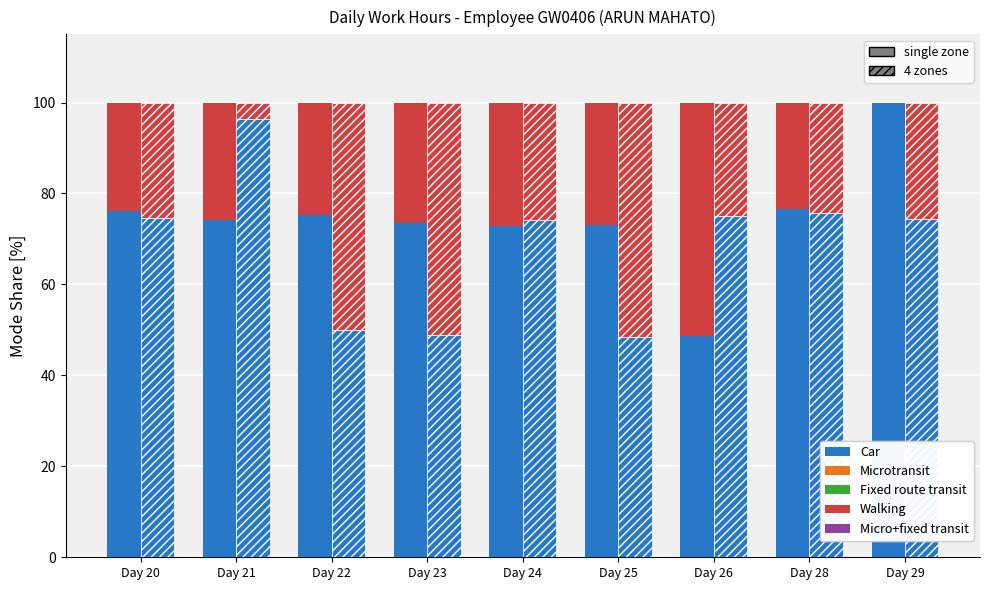

What is the difference between the highest and lowest values at Day 24?

45.7